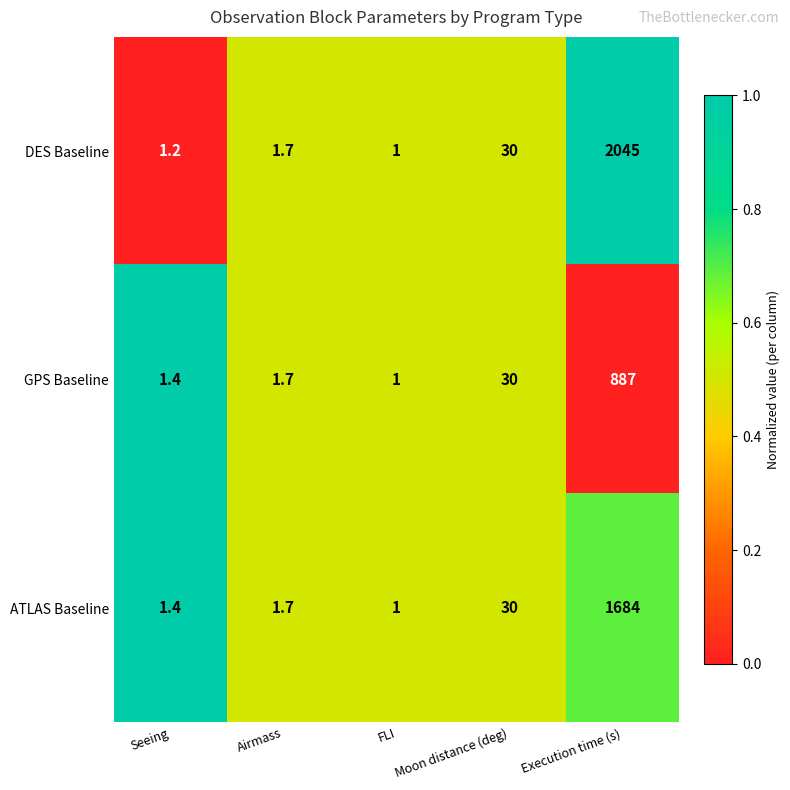

Rank the series by their maximum value, from highest to lowest.

DES Baseline, ATLAS Baseline, GPS Baseline